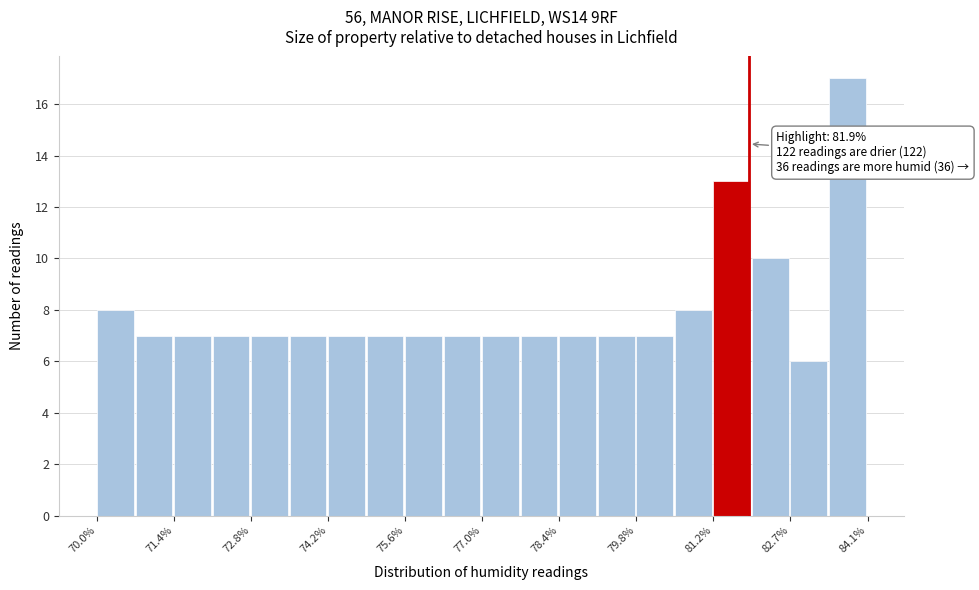

Read against the x-axis, roughly where is the centre of the tallest bar?

83.6